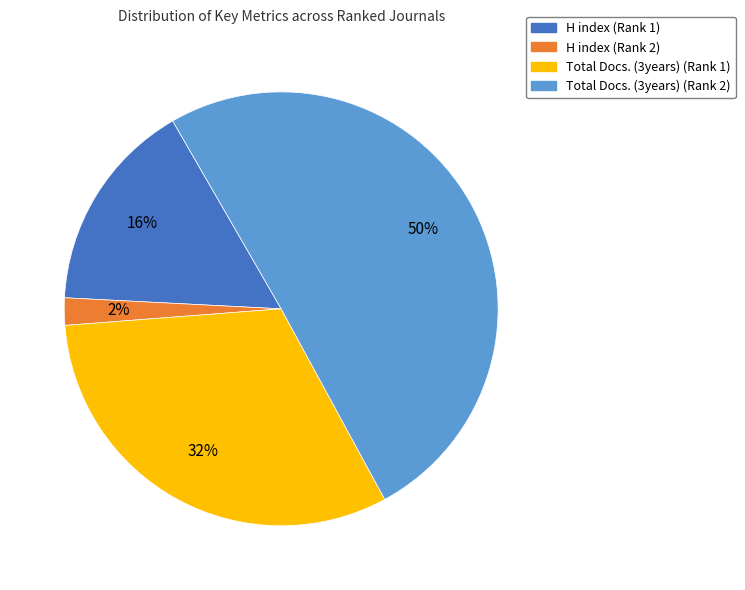

True or false: H index (Rank 1) accounts for 7% of the total.

False